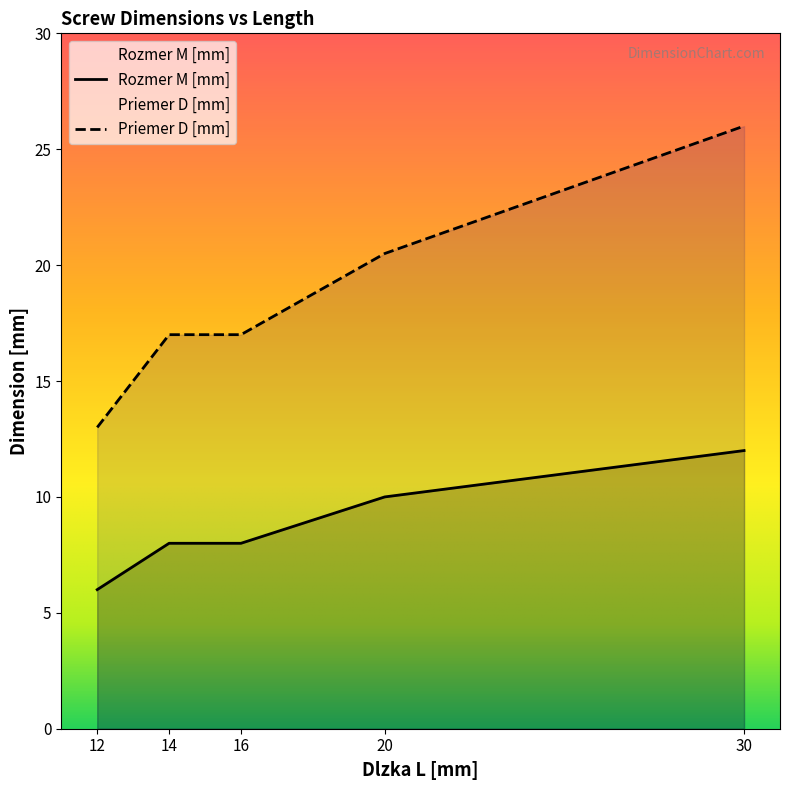

True or false: Priemer D [mm] and Rozmer M [mm] intersect in this chart.

False